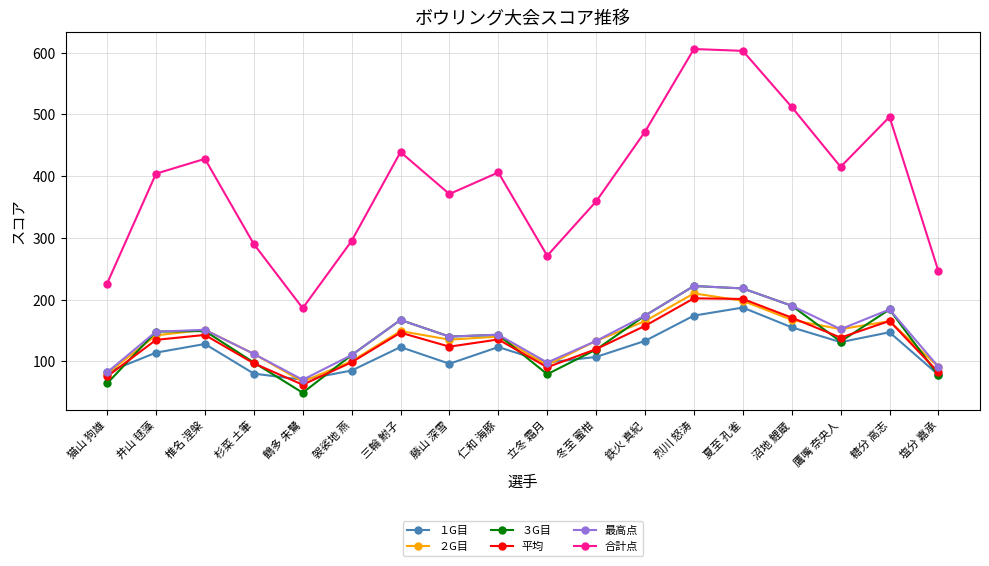

Is it true that 合計点 equals 371.0 at 藤山 深雪?

True